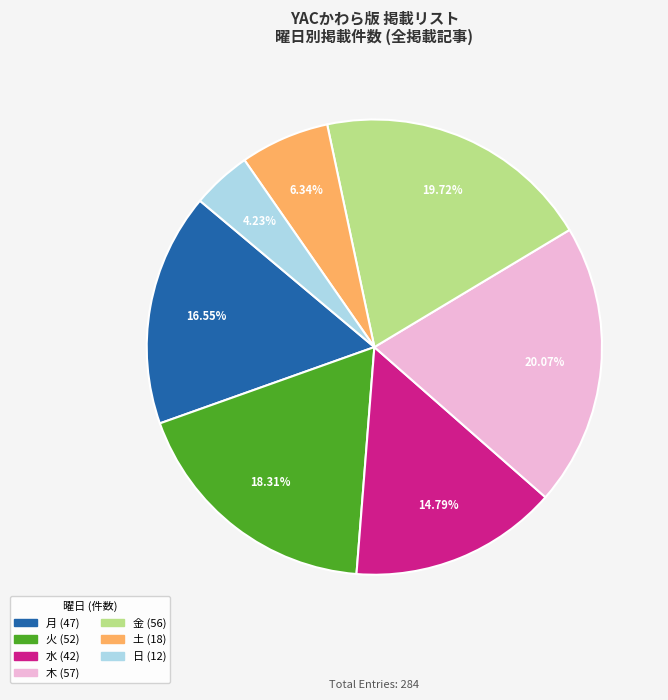

True or false: 火 accounts for 12% of the total.

False